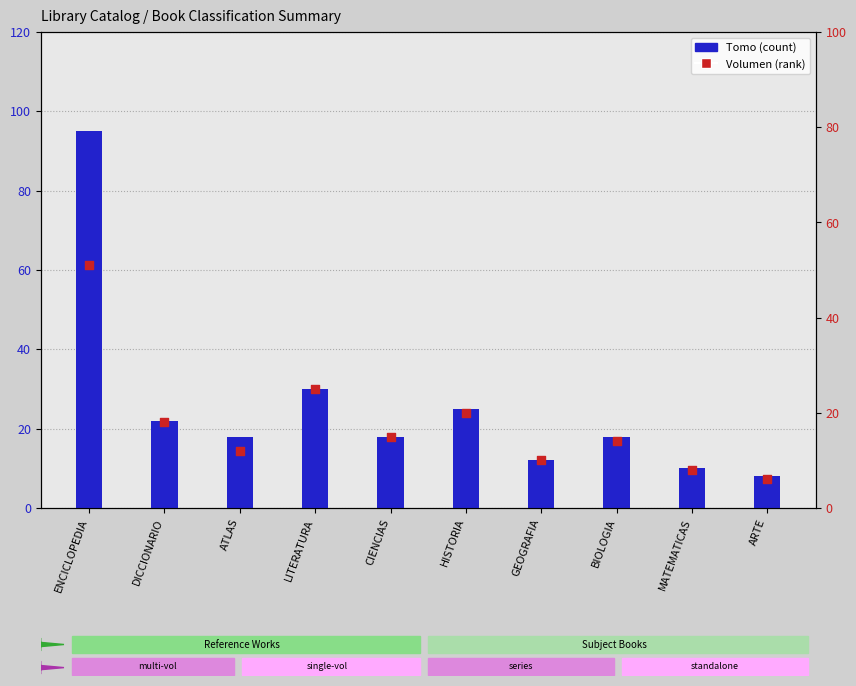

Is the value of Tomo at GEOGRAFIA greater than the value of Volumen at ATLAS?

No